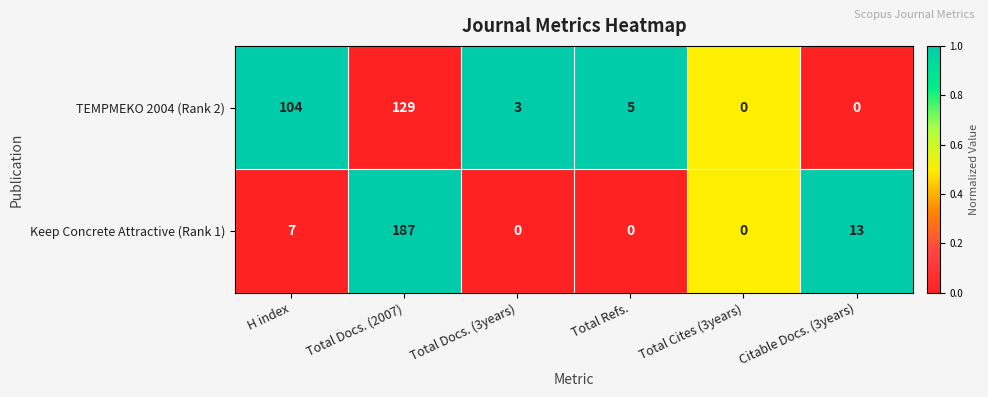

What is the difference between the maximum and second lowest values in the TEMPMEKO 2004 (Rank 2) series?

129